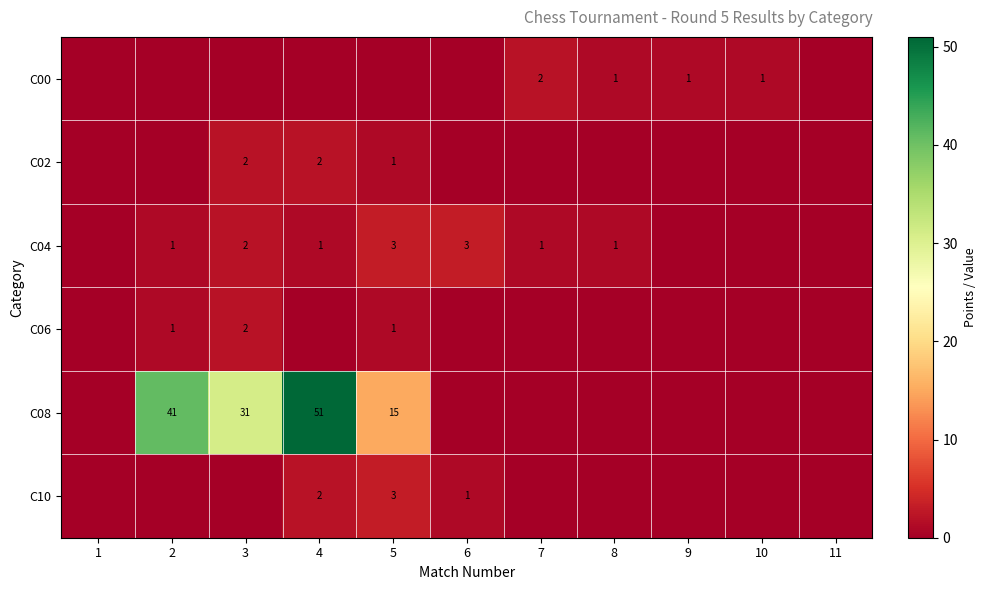

What is the sum of the C08 values at 4 and 3?

82